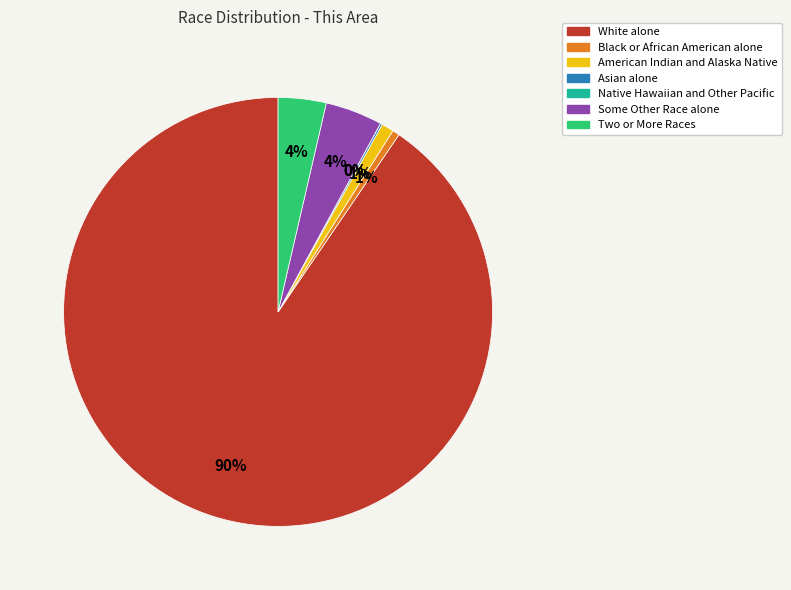

Which category has the biggest portion of the pie?

White alone